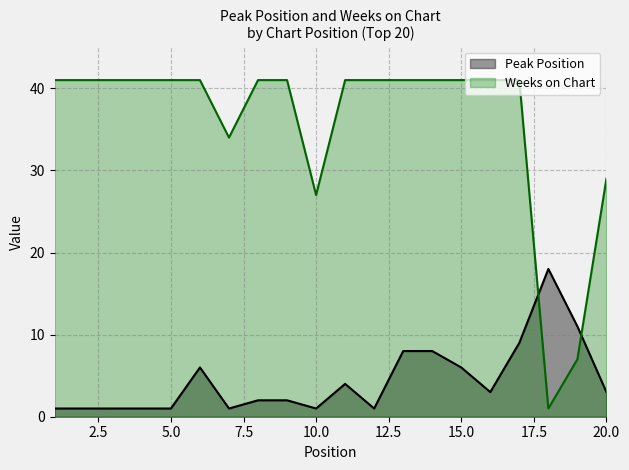

At 16, list the series in order from largest to smallest.

Weeks on Chart, Peak Position